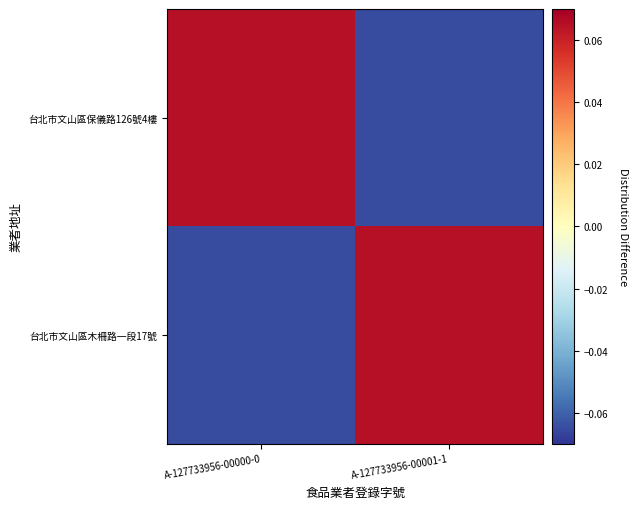

Which series has the largest total across all categories?

台北市文山區保儀路126號4樓